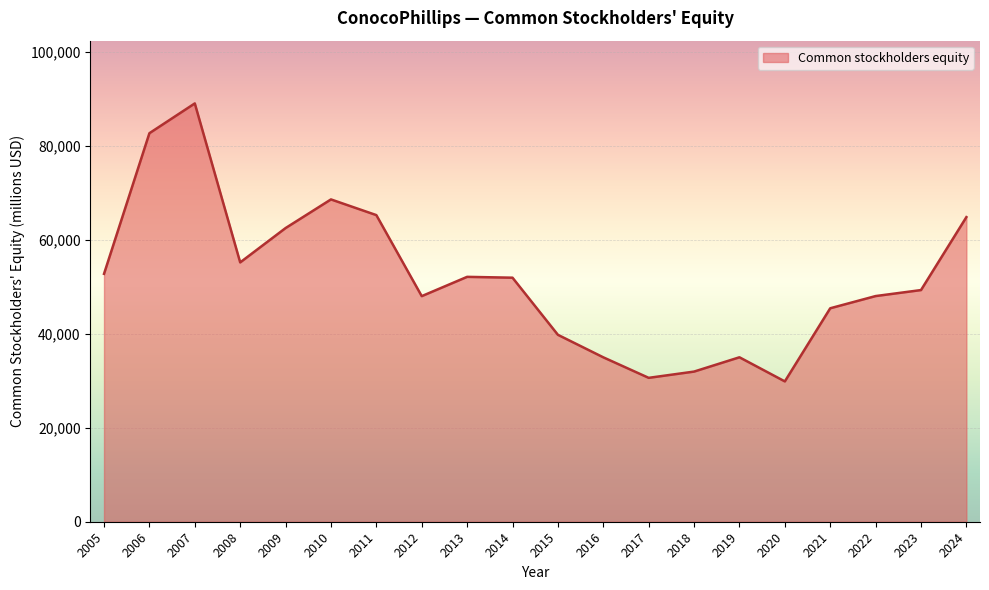

How many distinct data groups are displayed?

1